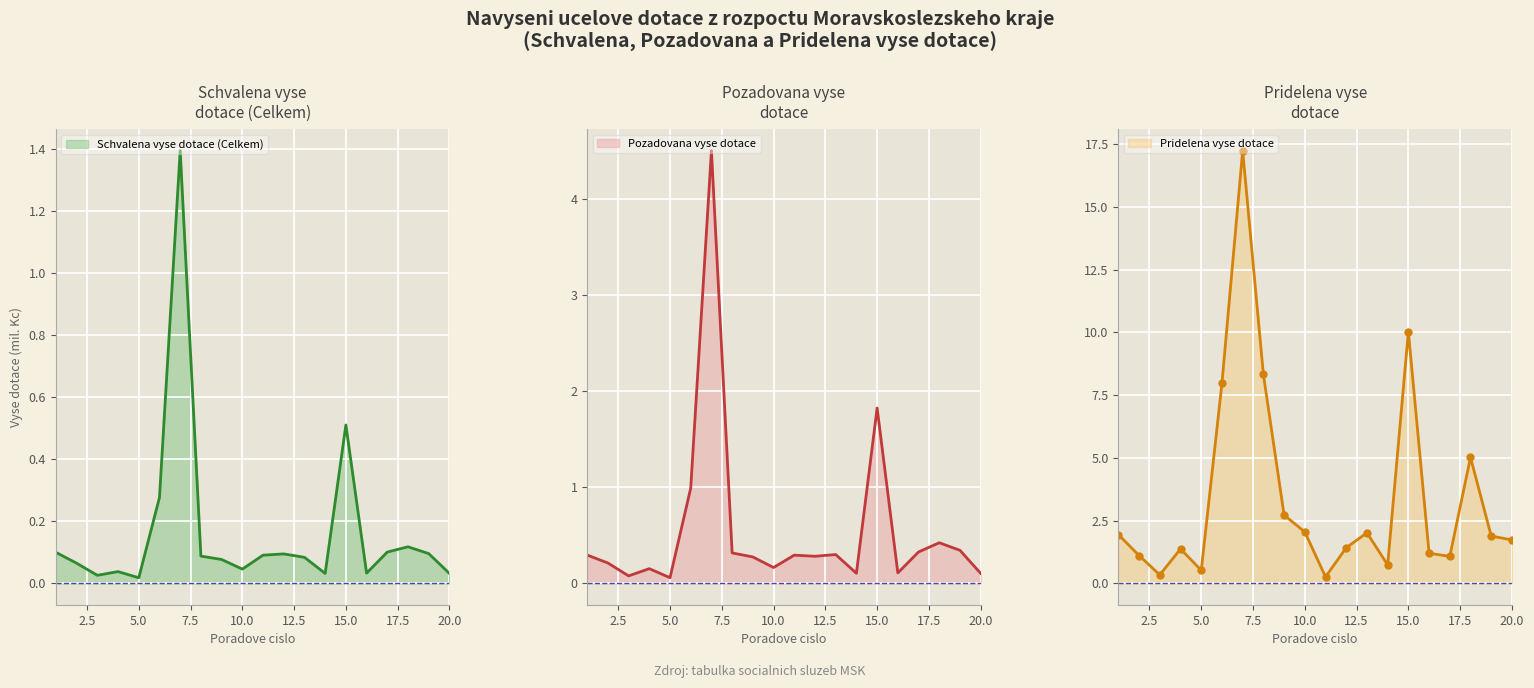

Which series has the largest range (max minus min)?

Pridelena vyse dotace